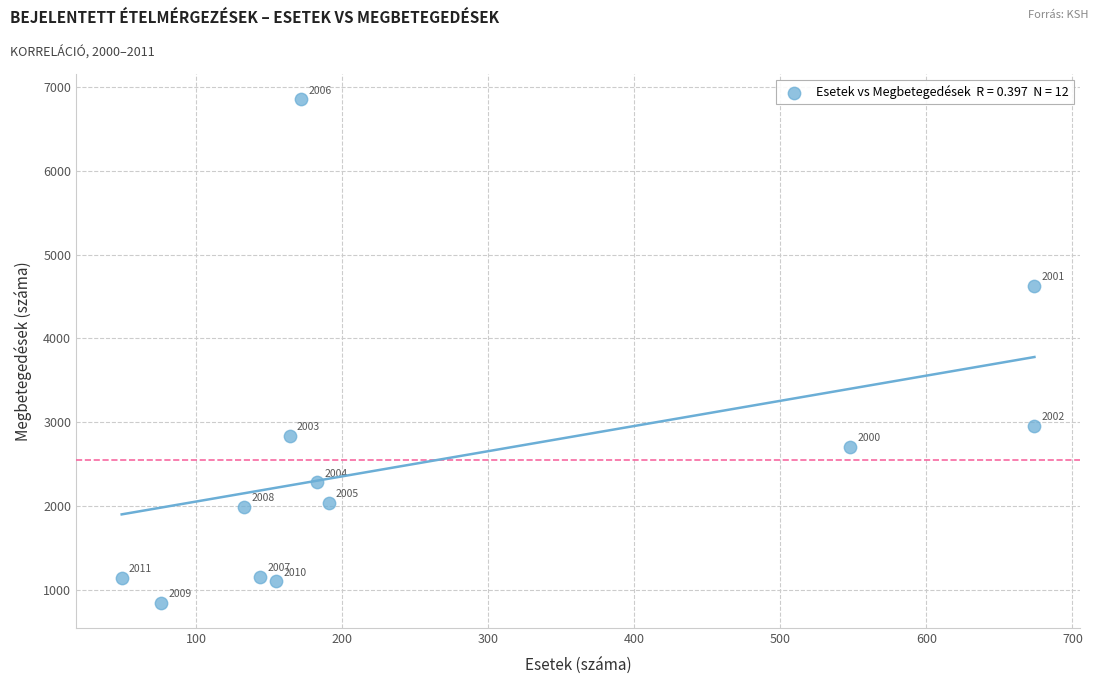

What Y value in the scatter plot is closest to 3851?

4628